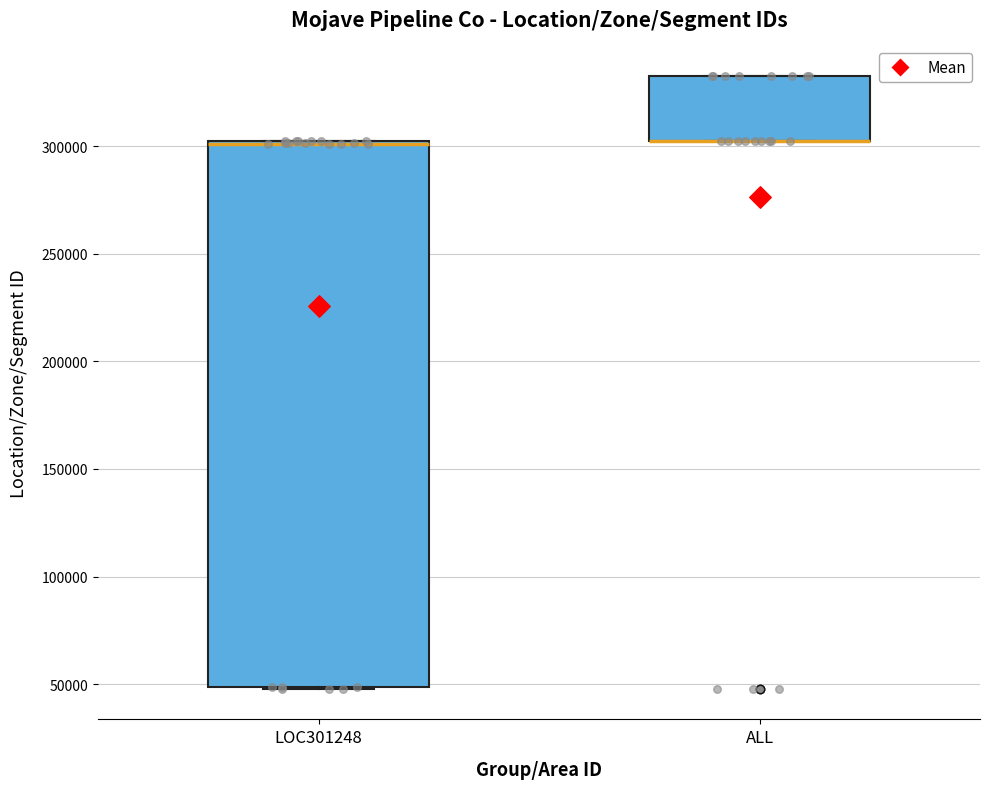

Which box is the tallest, from its lower edge to its upper edge?

LOC301248